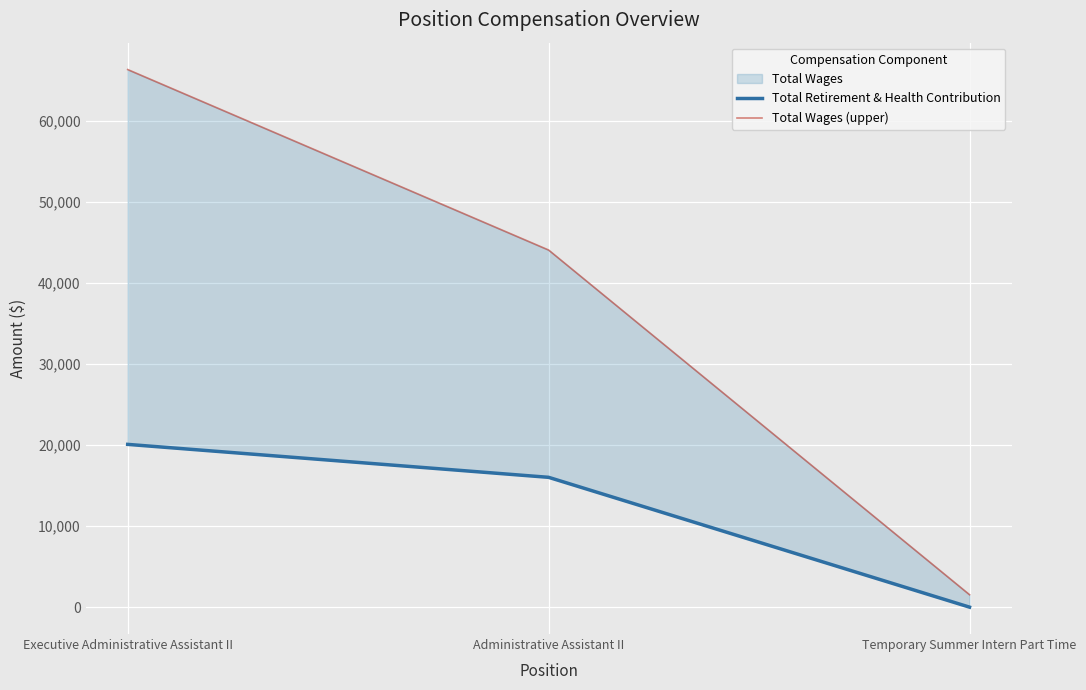

What is the label of the 2nd point from the right?

Administrative Assistant II